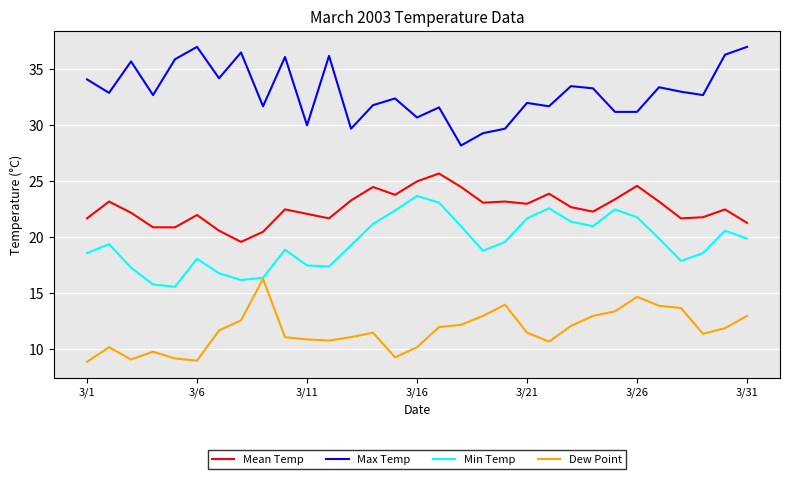

List the series in order of their peak value, lowest first.

Dew Point, Min Temp, Mean Temp, Max Temp